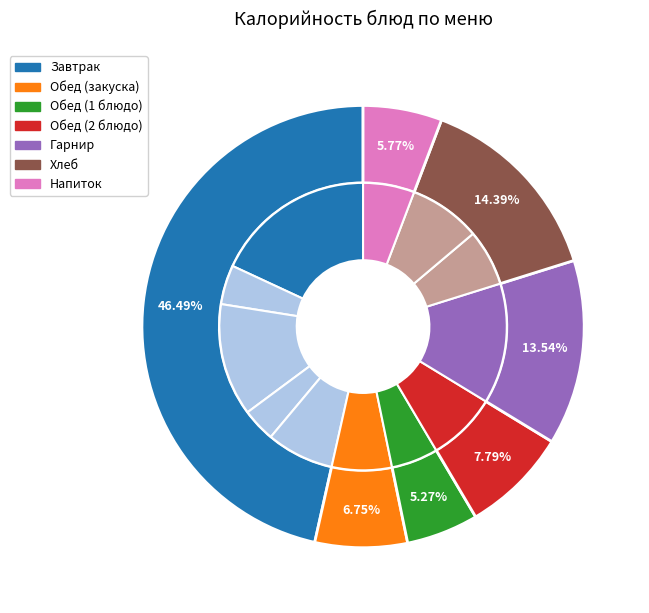

To the nearest percent, what is the average slice percentage?

8%